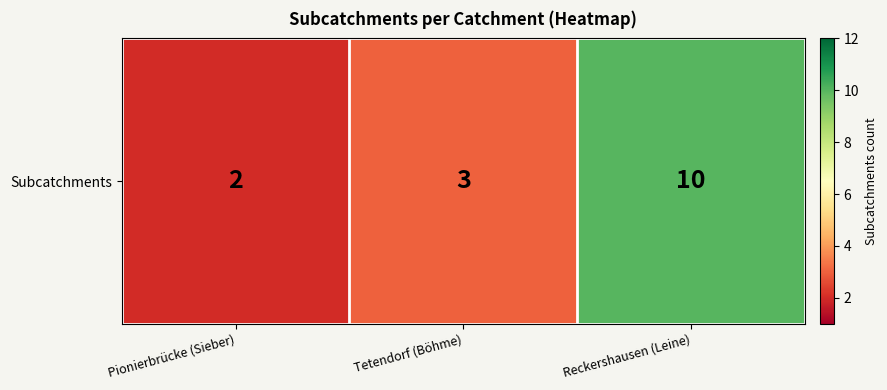

What is the smallest value displayed?

2